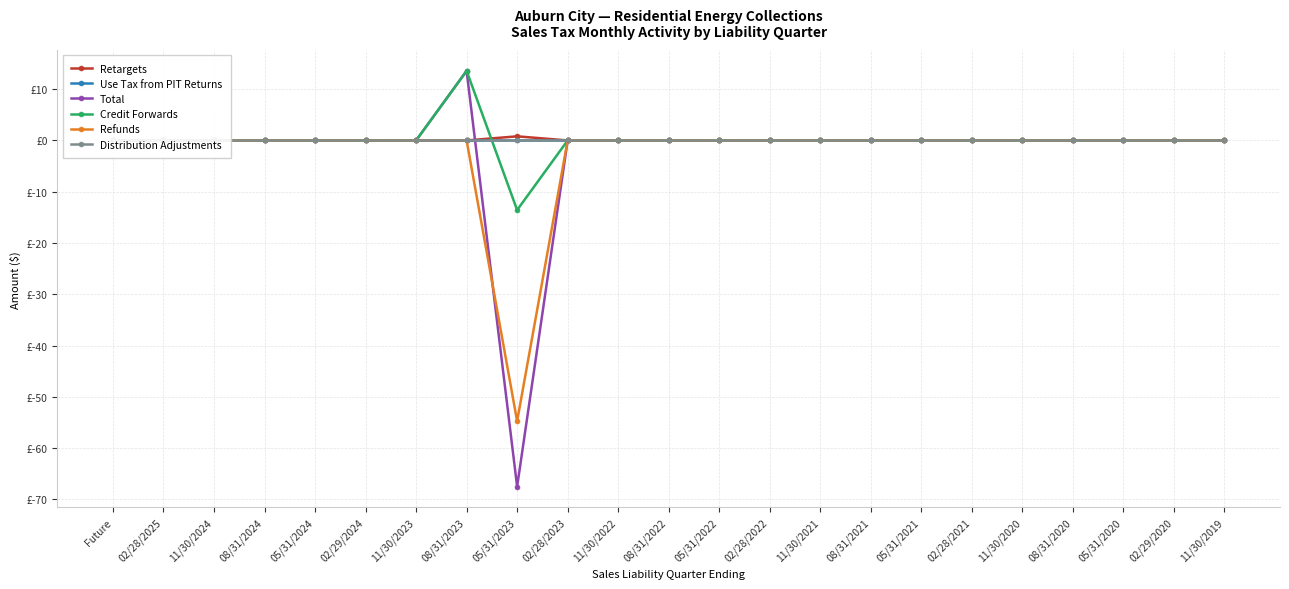

True or false: Total has a value of 0.0 at 11/30/2021.

True